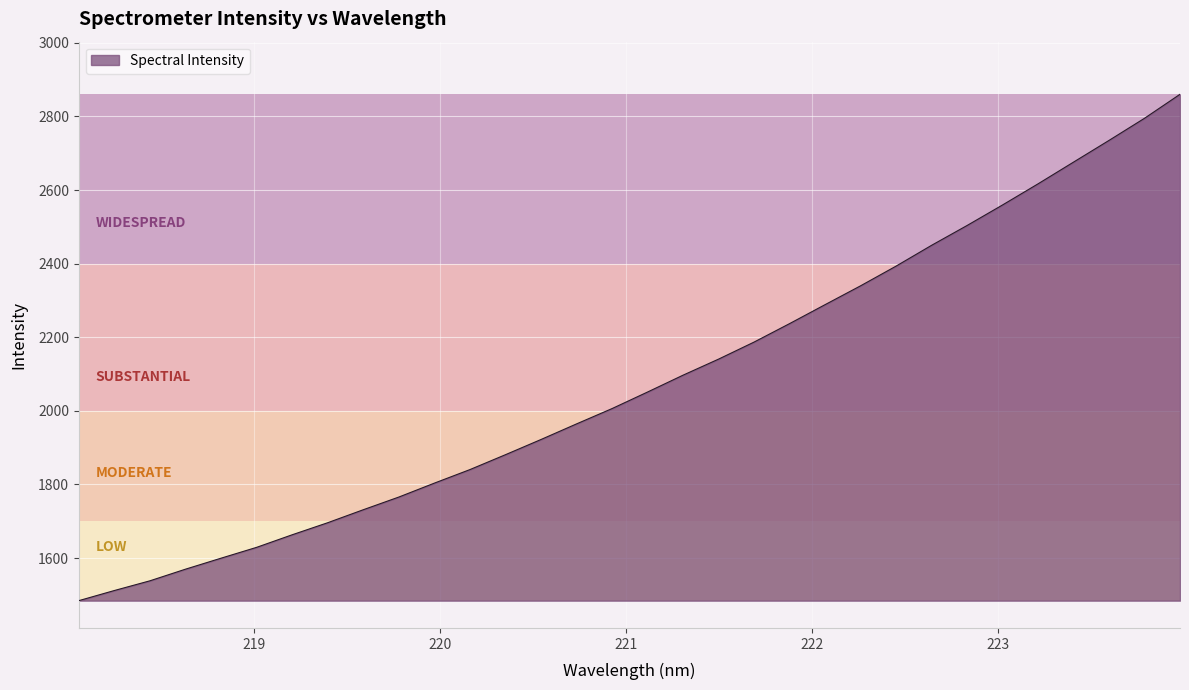

What is the minimum value shown in the chart?

1484.2